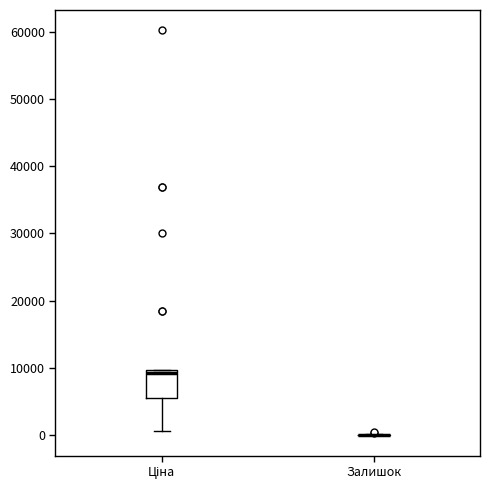

Where does the lower whisker of the box for Ціна end on the y-axis? The values are not printed on the chart, so give them approximately, as read against the axis.

1000